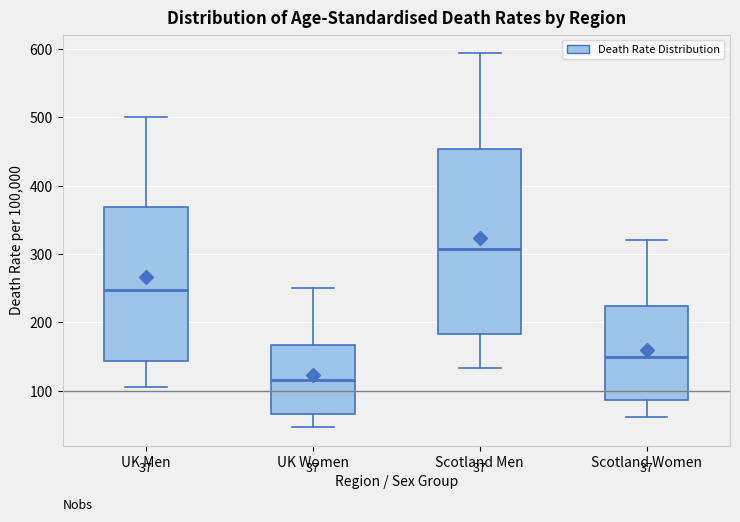

Comparing the boxes themselves (not the whiskers), which one is the tallest?

Scotland Men